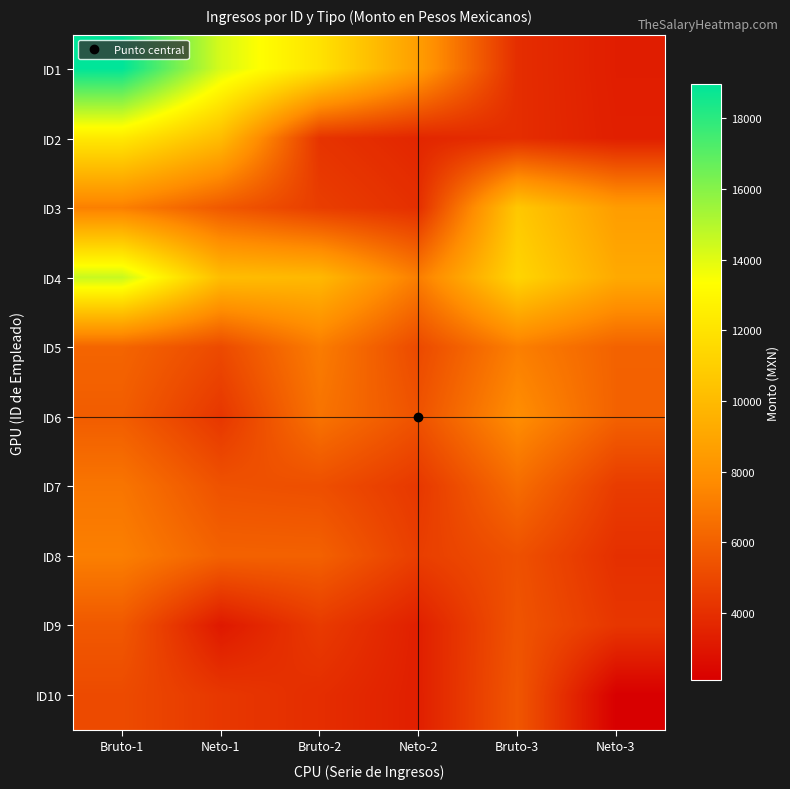

Reading left to right, extract all data points from this chart.

ID1: Bruto-1=18972.6	Neto-1=14218.4	Bruto-2=11945.9	Neto-2=8575.2	Bruto-3=3933.1	Neto-3=3304.1
ID2: Bruto-1=12279.8	Neto-1=10065.2	Bruto-2=4175.9	Neto-2=3652.7	Bruto-3=3933.1	Neto-3=3364.1
ID3: Bruto-1=7215.8	Neto-1=5674.6	Bruto-2=4582.8	Neto-2=4020.4	Bruto-3=10664.1	Neto-3=8555.3
ID4: Bruto-1=14566.2	Neto-1=10134.5	Bruto-2=9890.6	Neto-2=7163.9	Bruto-3=11303.3	Neto-3=9181.1
ID5: Bruto-1=6158.1	Neto-1=5085.2	Bruto-2=7093.2	Neto-2=5070.4	Bruto-3=7216.2	Neto-3=6055.0
ID6: Bruto-1=5828.0	Neto-1=4306.0	Bruto-2=6742.1	Neto-2=5431.9	Bruto-3=7814.9	Neto-3=6034.5
ID7: Bruto-1=6813.4	Neto-1=5398.0	Bruto-2=5275.9	Neto-2=4357.9	Bruto-3=6458.8	Neto-3=4517.9
ID8: Bruto-1=7215.8	Neto-1=6033.8	Bruto-2=6006.9	Neto-2=4602.6	Bruto-3=5356.2	Neto-3=4024.9
ID9: Bruto-1=5658.1	Neto-1=3106.3	Bruto-2=4456.9	Neto-2=3381.3	Bruto-3=5475.9	Neto-3=4297.0
ID10: Bruto-1=5113.6	Neto-1=4338.3	Bruto-2=3933.1	Neto-2=3364.1	Bruto-3=5583.4	Neto-3=2092.4